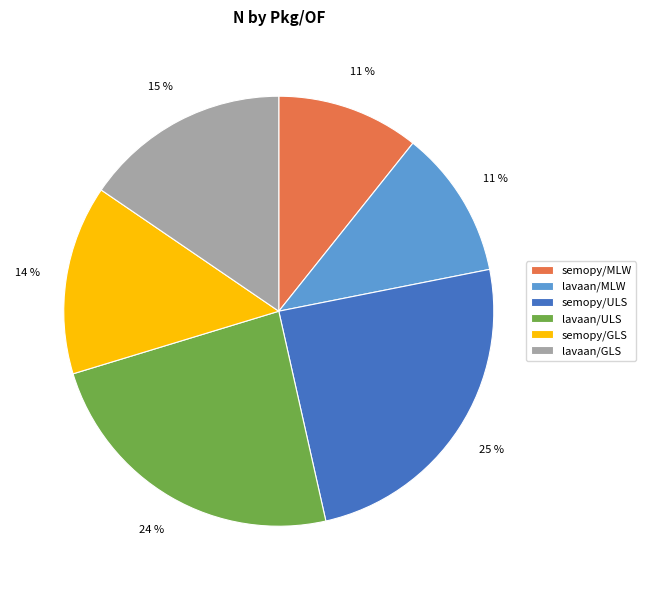

Count the number of slices in the pie.

6